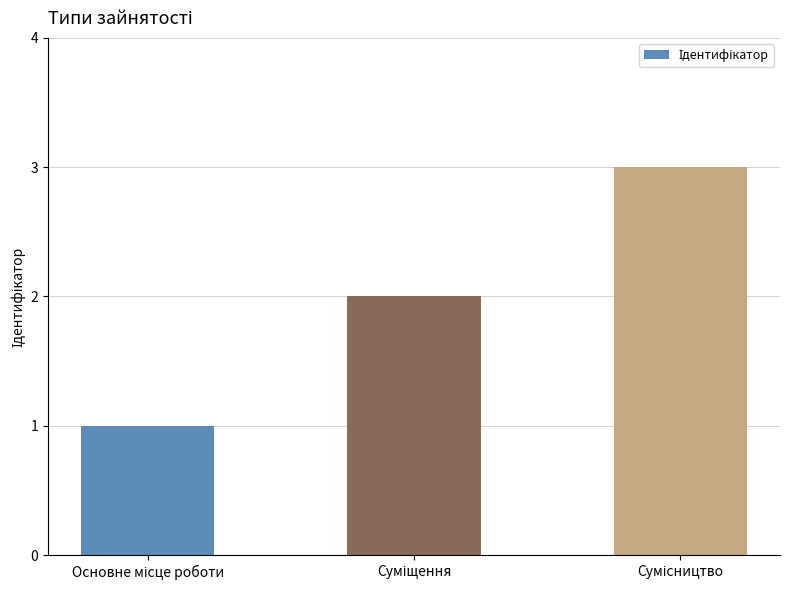

What is the sum of all values?

6